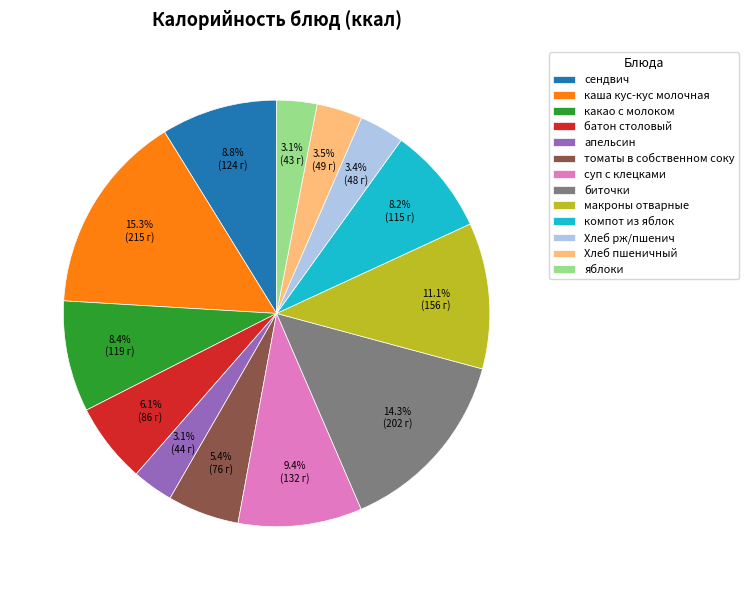

To the nearest percent, what is the difference between the largest and smallest slice percentages?

12%